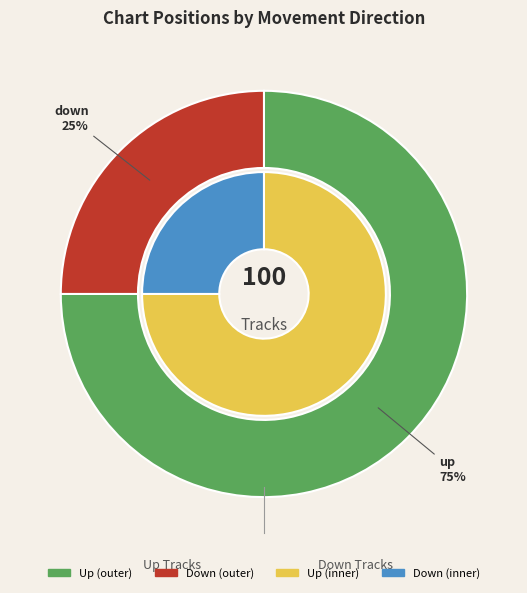

What percentage is NOT represented by up?

25.0%